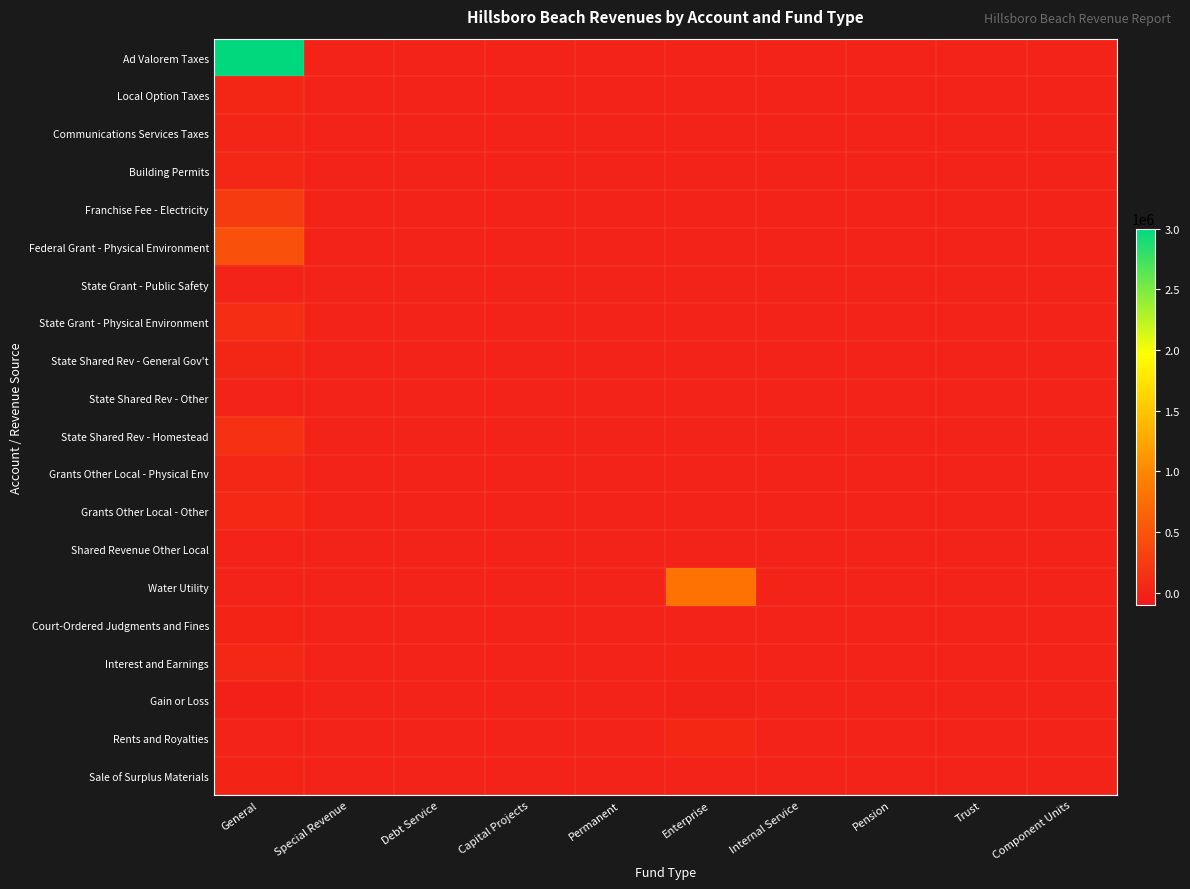

Reading right to left, what are all the values shown in this chart?

Ad Valorem Taxes: Component Units=0	Trust=0	Pension=0	Internal Service=0	Enterprise=0	Permanent=0	Capital Projects=0	Debt Service=0	Special Revenue=0	General=2988759
Local Option Taxes: Component Units=0	Trust=0	Pension=0	Internal Service=0	Enterprise=0	Permanent=0	Capital Projects=0	Debt Service=0	Special Revenue=0	General=31050
Communications Services Taxes: Component Units=0	Trust=0	Pension=0	Internal Service=0	Enterprise=0	Permanent=0	Capital Projects=0	Debt Service=0	Special Revenue=0	General=24792
Building Permits: Component Units=0	Trust=0	Pension=0	Internal Service=0	Enterprise=0	Permanent=0	Capital Projects=0	Debt Service=0	Special Revenue=0	General=41474
Franchise Fee - Electricity: Component Units=0	Trust=0	Pension=0	Internal Service=0	Enterprise=0	Permanent=0	Capital Projects=0	Debt Service=0	Special Revenue=0	General=246339
Federal Grant - Physical Environment: Component Units=0	Trust=0	Pension=0	Internal Service=0	Enterprise=0	Permanent=0	Capital Projects=0	Debt Service=0	Special Revenue=0	General=463922
State Grant - Public Safety: Component Units=0	Trust=0	Pension=0	Internal Service=0	Enterprise=0	Permanent=0	Capital Projects=0	Debt Service=0	Special Revenue=0	General=1000
State Grant - Physical Environment: Component Units=0	Trust=0	Pension=0	Internal Service=0	Enterprise=0	Permanent=0	Capital Projects=0	Debt Service=0	Special Revenue=0	General=108683
State Shared Rev - General Gov't: Component Units=0	Trust=0	Pension=0	Internal Service=0	Enterprise=0	Permanent=0	Capital Projects=0	Debt Service=0	Special Revenue=0	General=36071
State Shared Rev - Other: Component Units=0	Trust=0	Pension=0	Internal Service=0	Enterprise=0	Permanent=0	Capital Projects=0	Debt Service=0	Special Revenue=0	General=641
State Shared Rev - Homestead: Component Units=0	Trust=0	Pension=0	Internal Service=0	Enterprise=0	Permanent=0	Capital Projects=0	Debt Service=0	Special Revenue=0	General=130959
Grants Other Local - Physical Env: Component Units=0	Trust=0	Pension=0	Internal Service=0	Enterprise=0	Permanent=0	Capital Projects=0	Debt Service=0	Special Revenue=0	General=42244
Grants Other Local - Other: Component Units=0	Trust=0	Pension=0	Internal Service=0	Enterprise=0	Permanent=0	Capital Projects=0	Debt Service=0	Special Revenue=0	General=58210
Shared Revenue Other Local: Component Units=0	Trust=0	Pension=0	Internal Service=0	Enterprise=0	Permanent=0	Capital Projects=0	Debt Service=0	Special Revenue=0	General=872
Water Utility: Component Units=0	Trust=0	Pension=0	Internal Service=0	Enterprise=799934	Permanent=0	Capital Projects=0	Debt Service=0	Special Revenue=0	General=0
Court-Ordered Judgments and Fines: Component Units=0	Trust=0	Pension=0	Internal Service=0	Enterprise=0	Permanent=0	Capital Projects=0	Debt Service=0	Special Revenue=0	General=16421
Interest and Earnings: Component Units=0	Trust=0	Pension=0	Internal Service=0	Enterprise=14979	Permanent=0	Capital Projects=0	Debt Service=0	Special Revenue=0	General=39426
Gain or Loss: Component Units=0	Trust=0	Pension=0	Internal Service=0	Enterprise=-7967	Permanent=0	Capital Projects=0	Debt Service=0	Special Revenue=0	General=-23306
Rents and Royalties: Component Units=0	Trust=0	Pension=0	Internal Service=0	Enterprise=46521	Permanent=0	Capital Projects=0	Debt Service=0	Special Revenue=0	General=0
Sale of Surplus Materials: Component Units=0	Trust=0	Pension=0	Internal Service=0	Enterprise=0	Permanent=0	Capital Projects=0	Debt Service=0	Special Revenue=0	General=17039